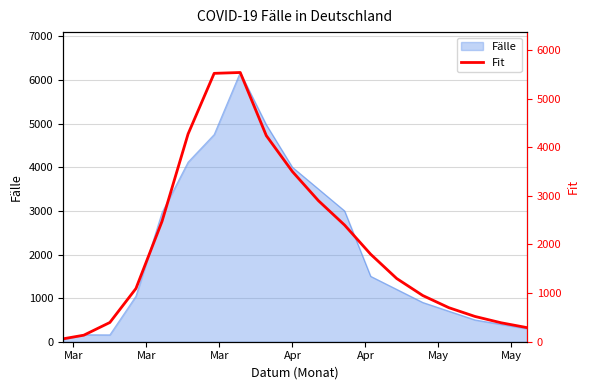

What is the maximum value for Fälle?

6174